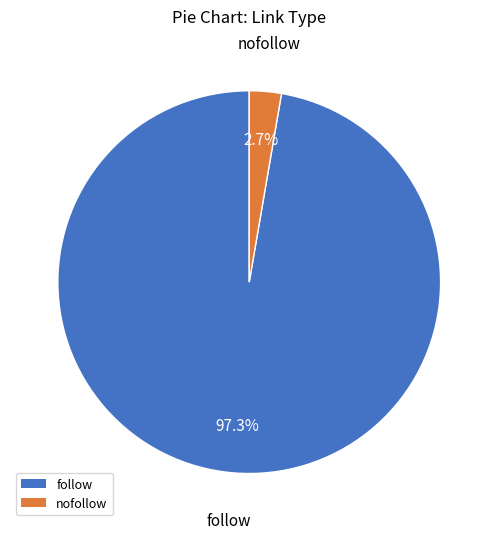

Is there a majority slice in this chart?

Yes